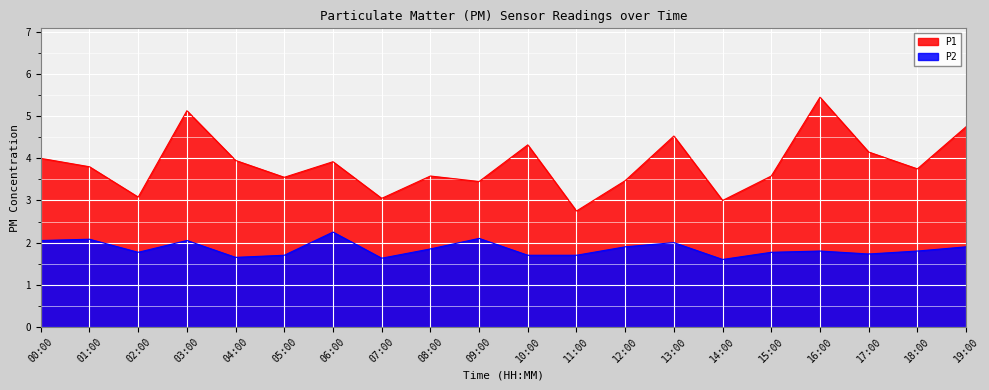

What is the label of the 18th point from the left?

17:00